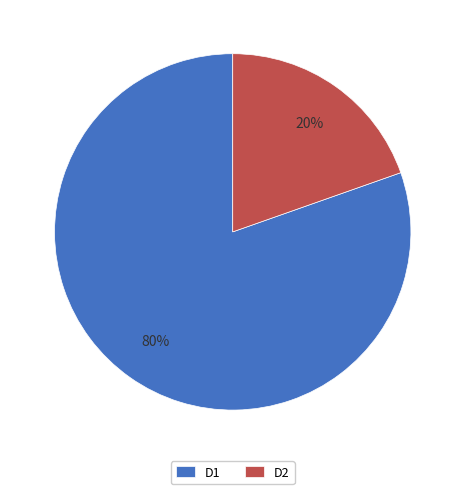

Is D1 the majority of the pie?

Yes